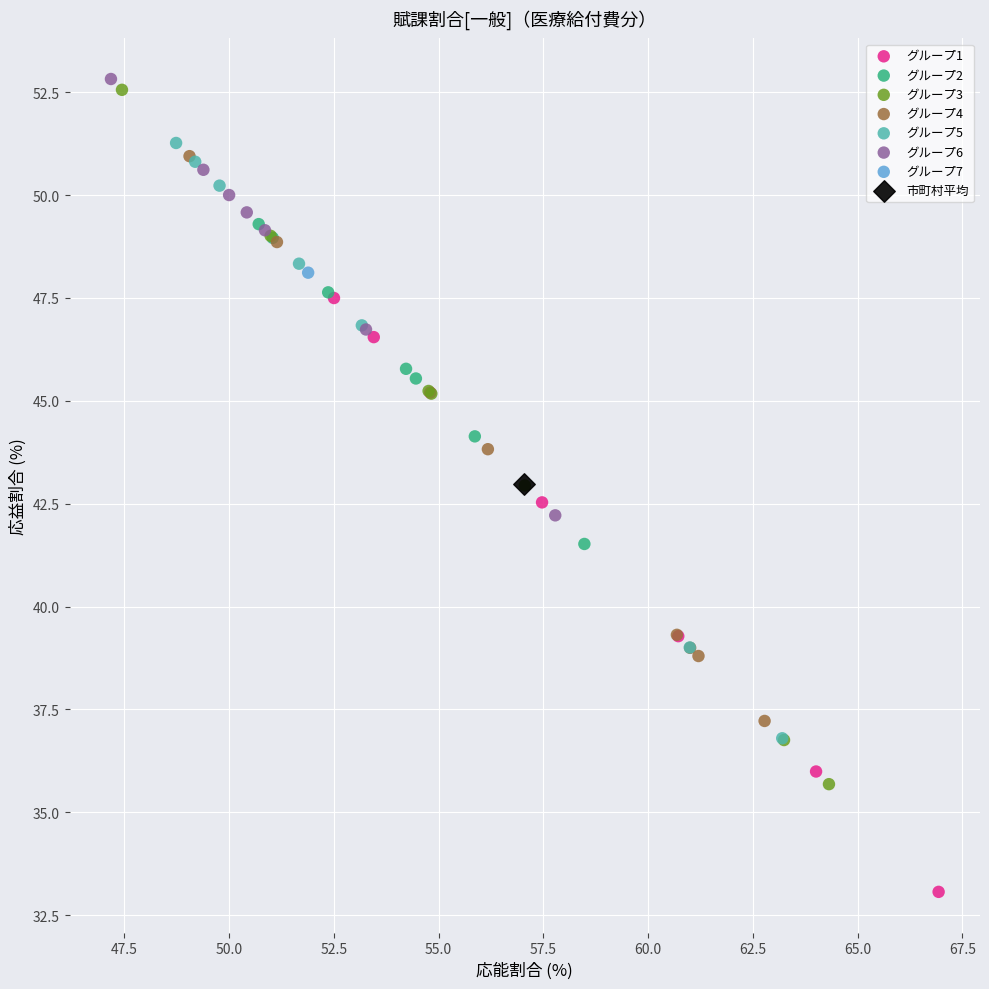

What are all the series names shown in the legend?

グループ1, グループ2, グループ3, グループ4, グループ5, グループ6, グループ7, 市町村平均